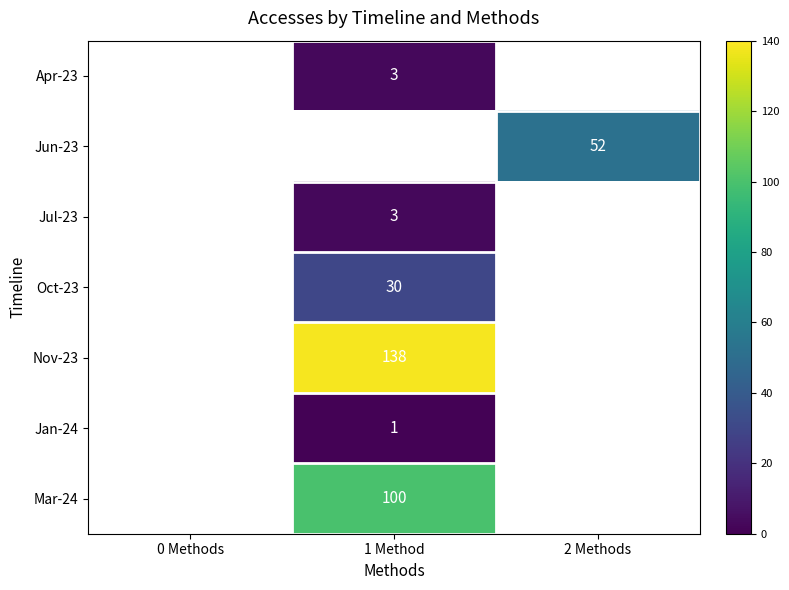

True or false: Nov-23 has a value of 138 at 1 Method.

True